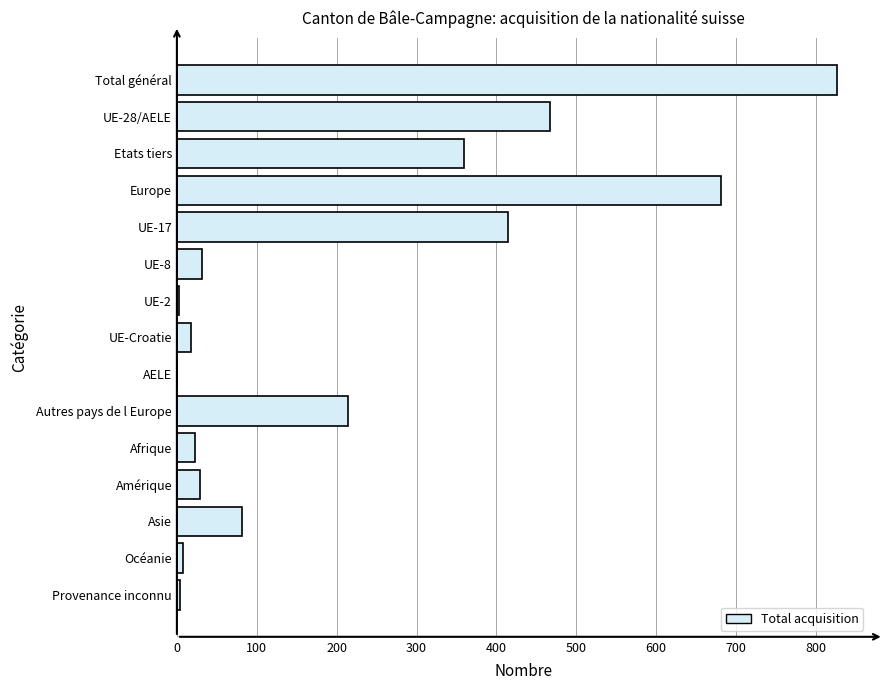

The value at UE-17 is 628. True or false?

False